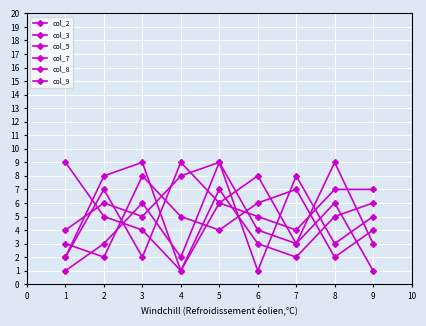

How many data points in col_8 are less than 5?

4